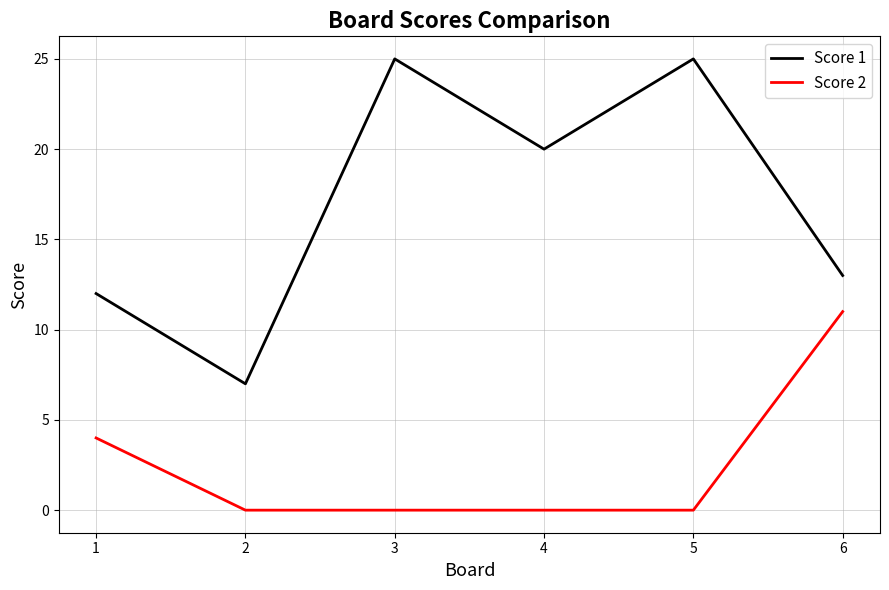

What is the sum of all Score 2 values?

15